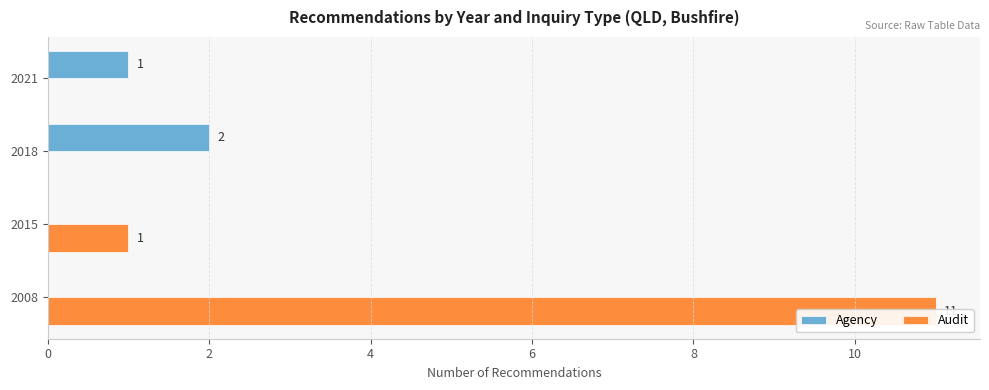

Rank the series at 2021 from highest to lowest value.

Agency, Audit